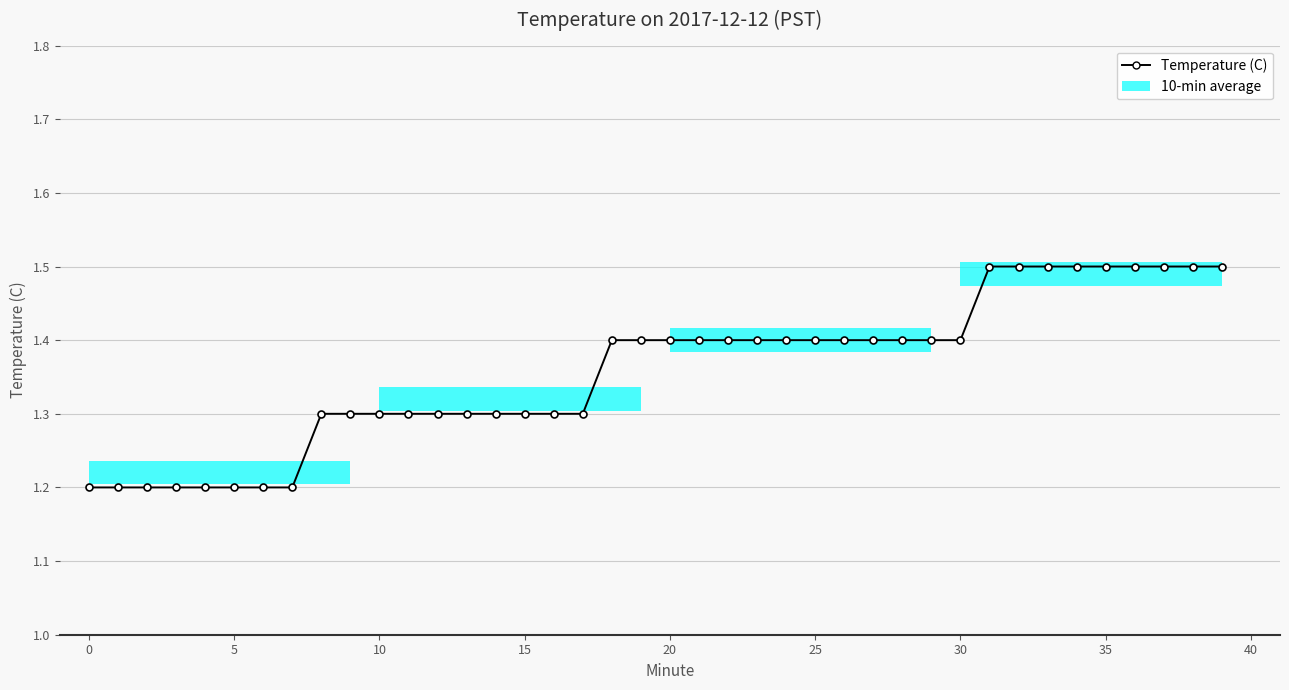

What is the value of the 37th point from the left?

1.5